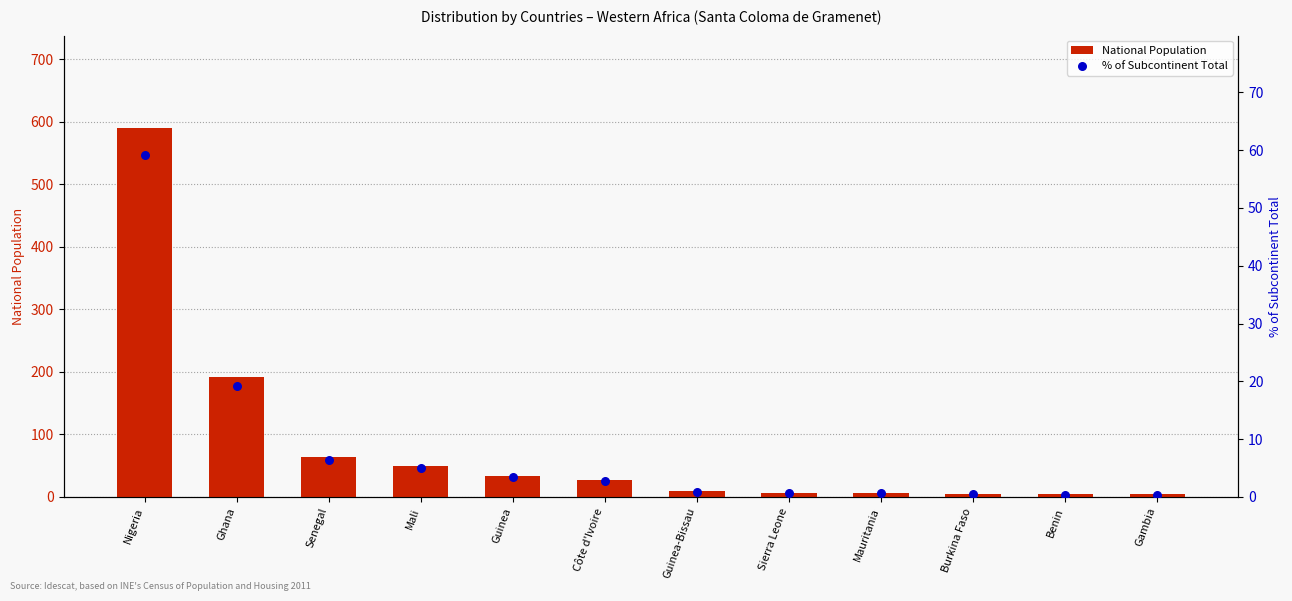

What is the total value across all series at Gambia?

4.4